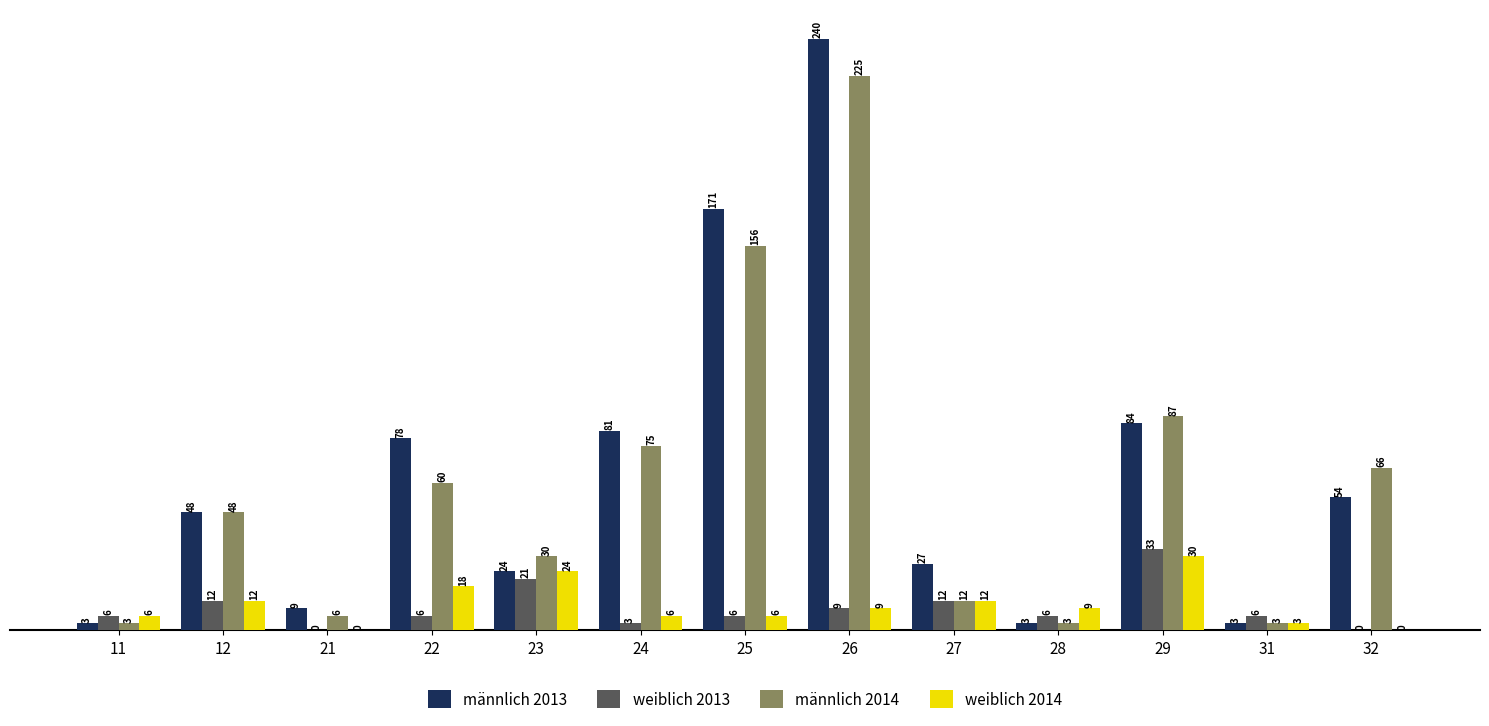

How many distinct data groups are displayed?

4